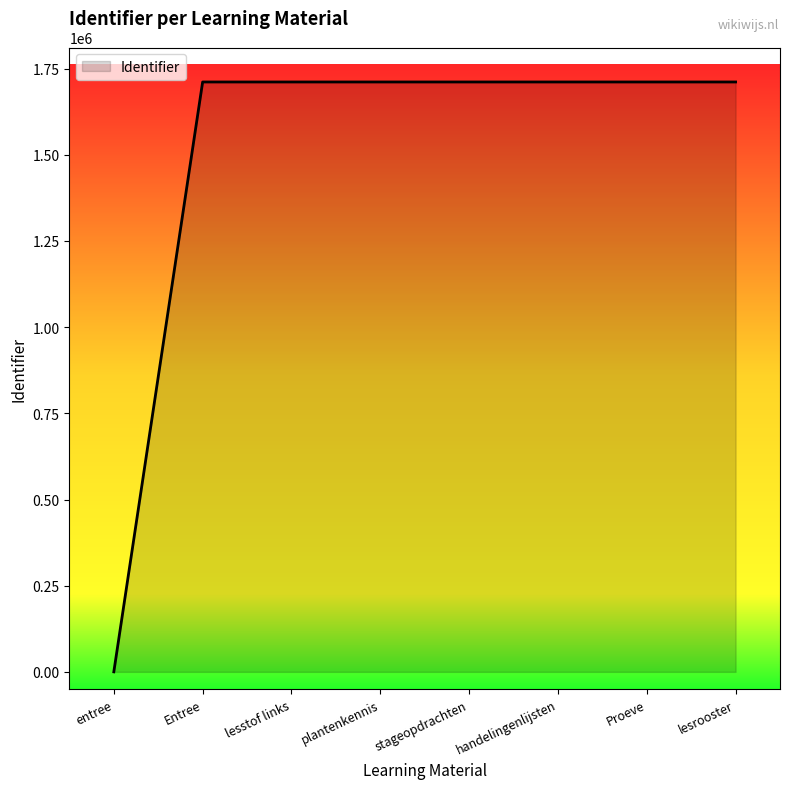

The chart shows a value of 3073190 at Entree. True or false?

False